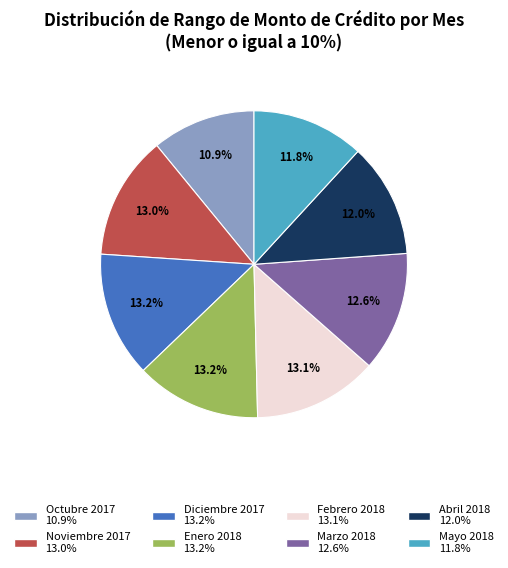

Does any single category account for the majority?

No